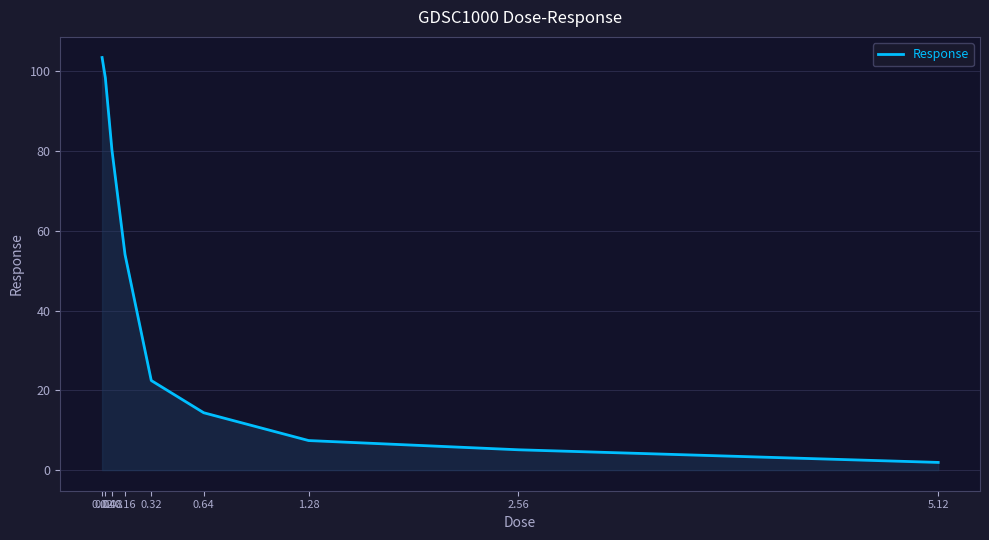

What is the difference between the maximum and minimum values?

101.5